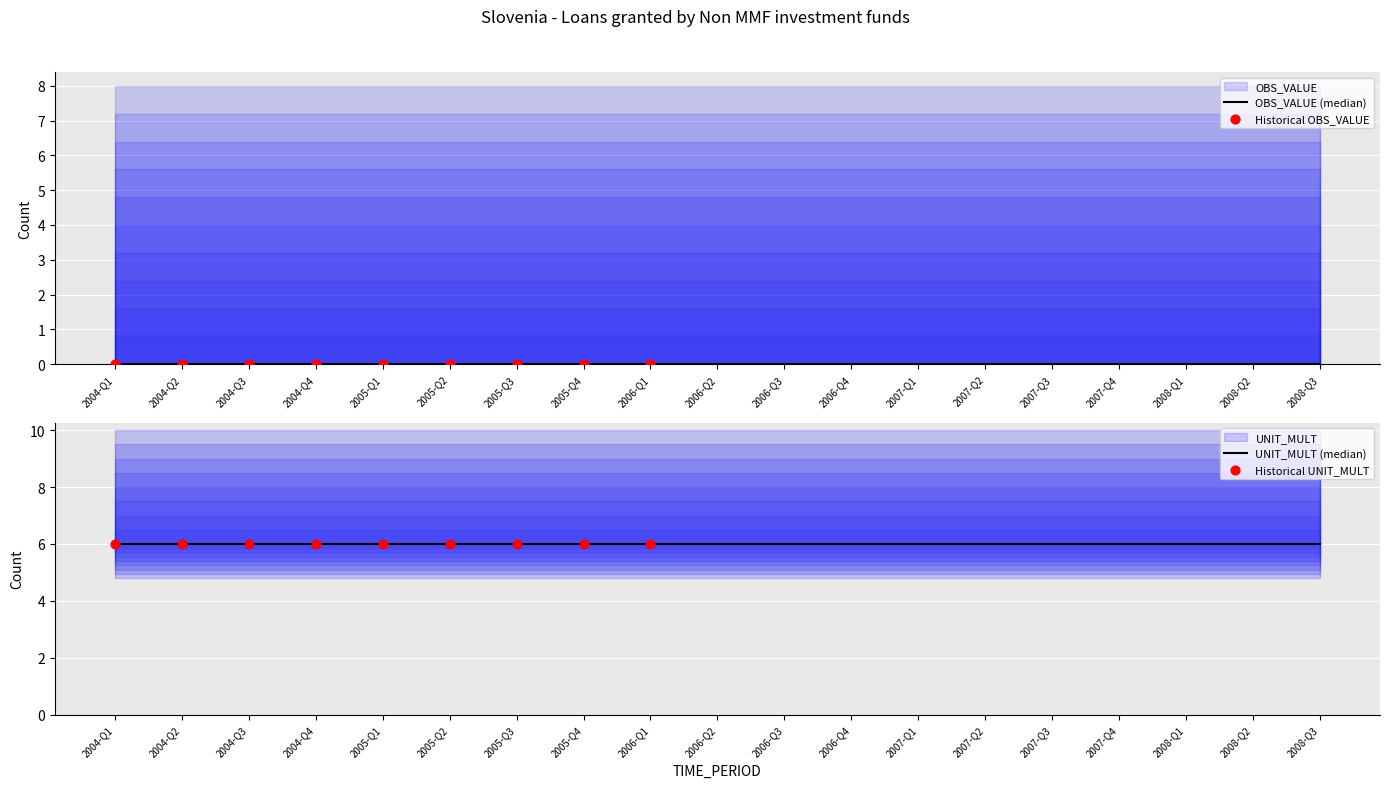

Which series reaches the maximum Y coordinate?

UNIT_MULT